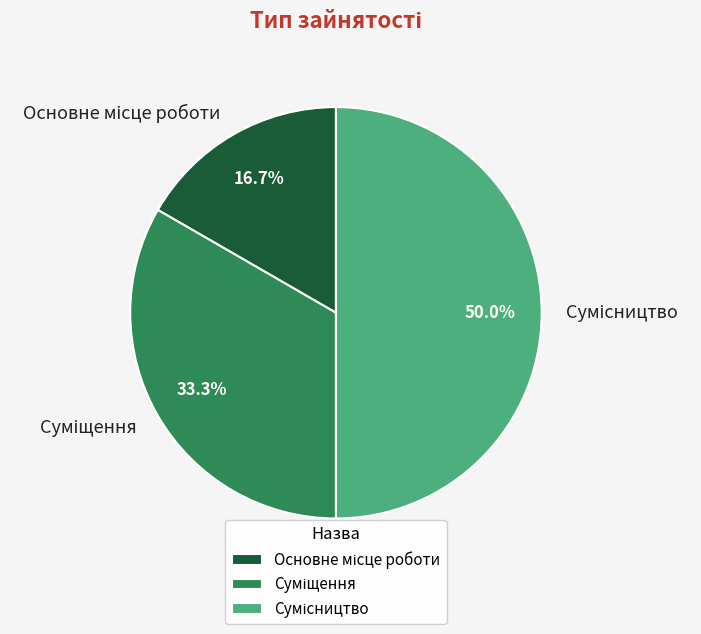

To the nearest percent, what portion does Суміщення represent?

33%